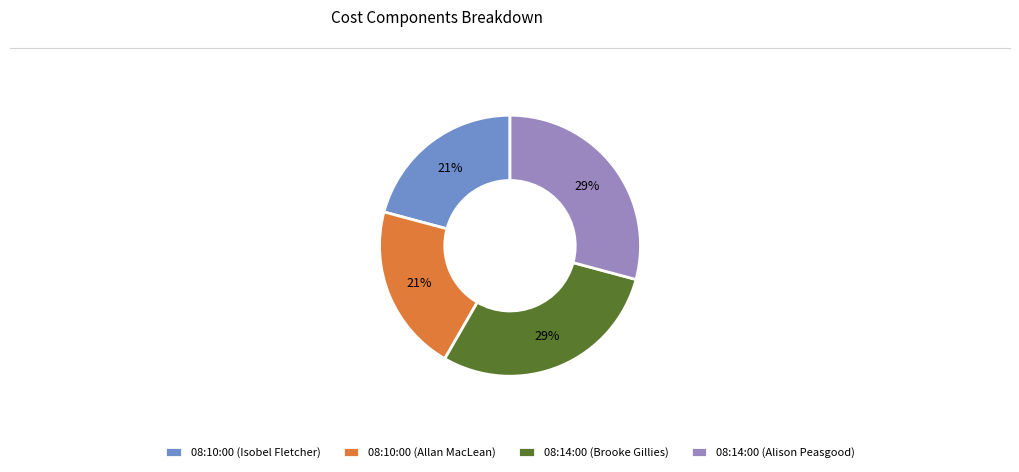

To the nearest percent, what is the combined percentage of 08:10:00 (Allan MacLean) and 08:14:00 (Alison Peasgood)?

50%